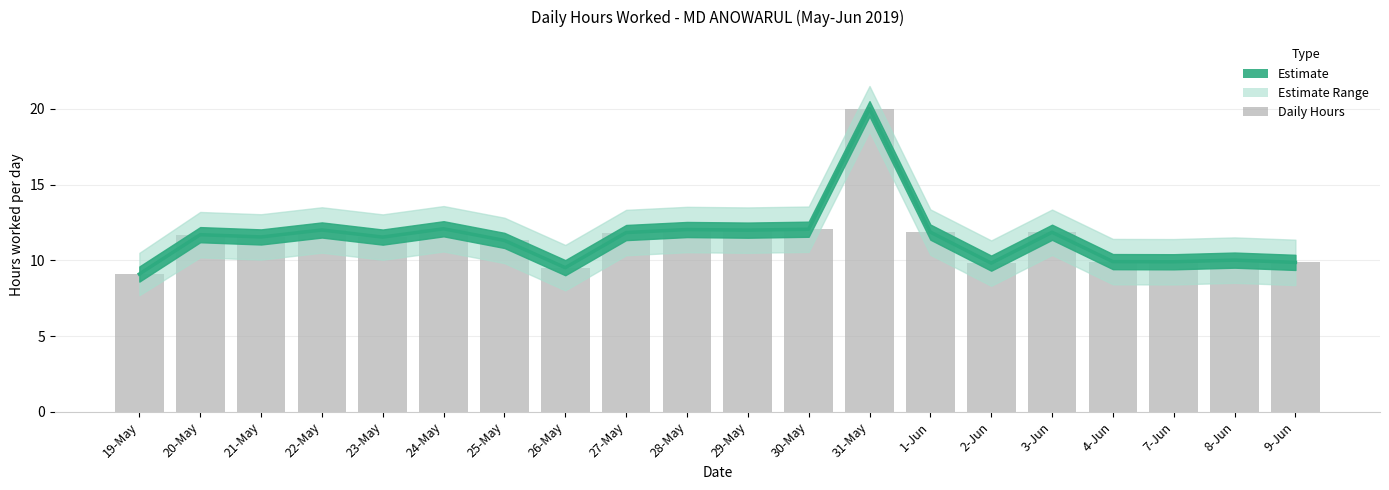

The value at 8-Jun is 10.0. True or false?

True